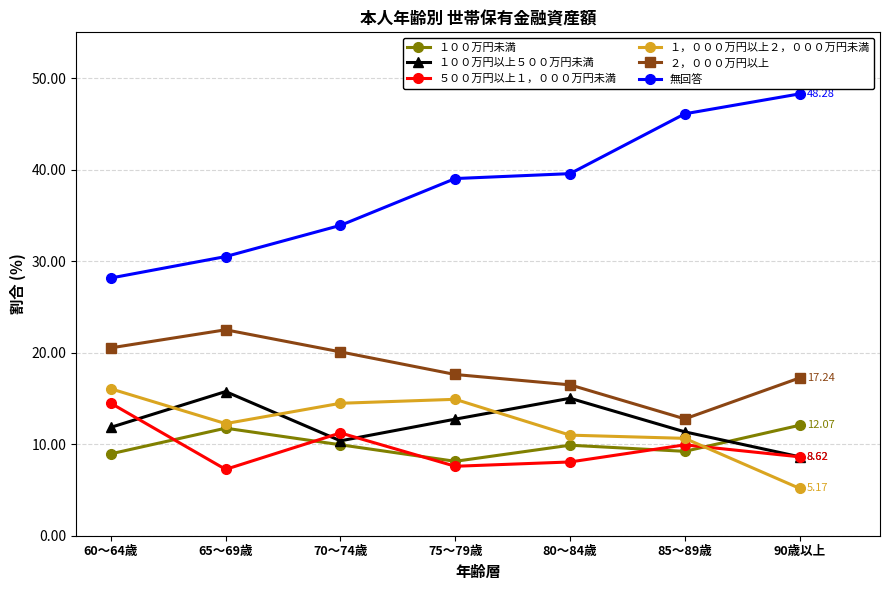

True or false: ５００万円以上１，０００万円未満 and 無回答 cross at least once.

False